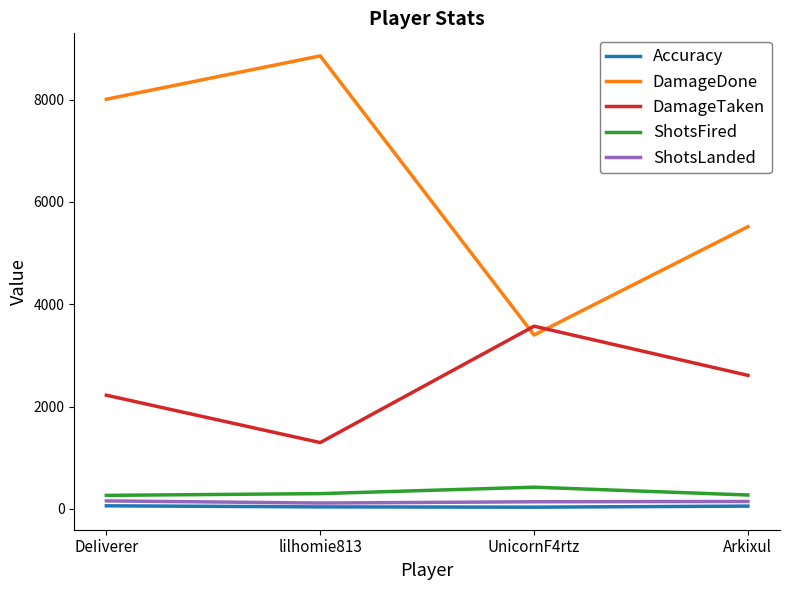

True or false: Accuracy and DamageTaken cross at least once.

False